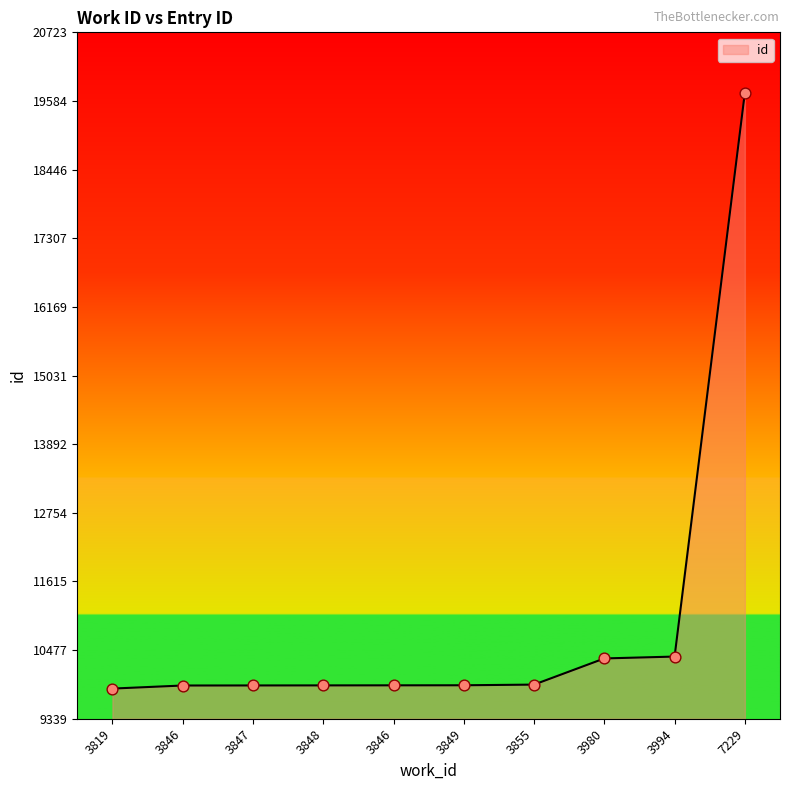

What is the ratio of the value at 3855 to the value at 3819?

1.0